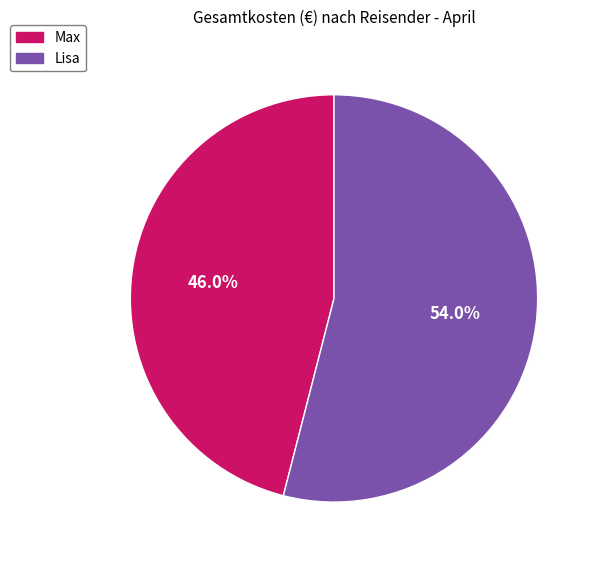

True or false: Lisa accounts for 54% of the total.

True